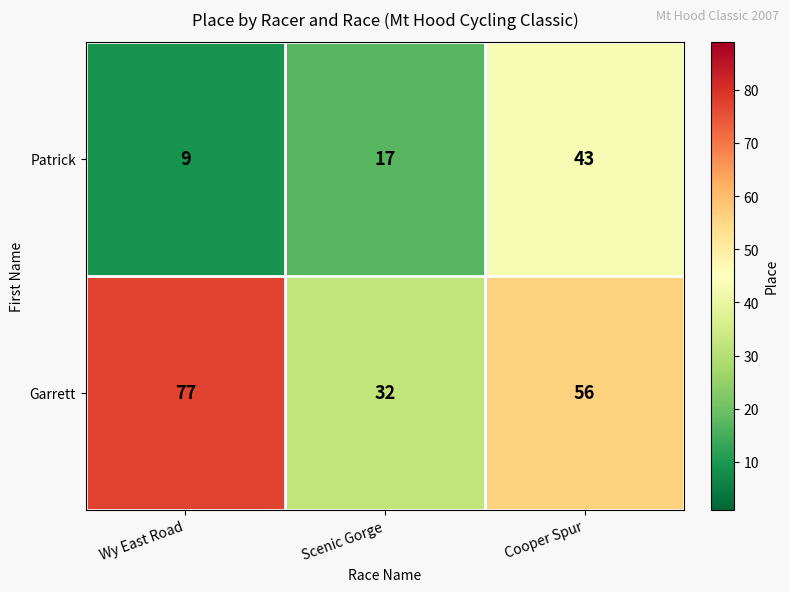

Where is Garrett nearest to the value 54?

Cooper Spur